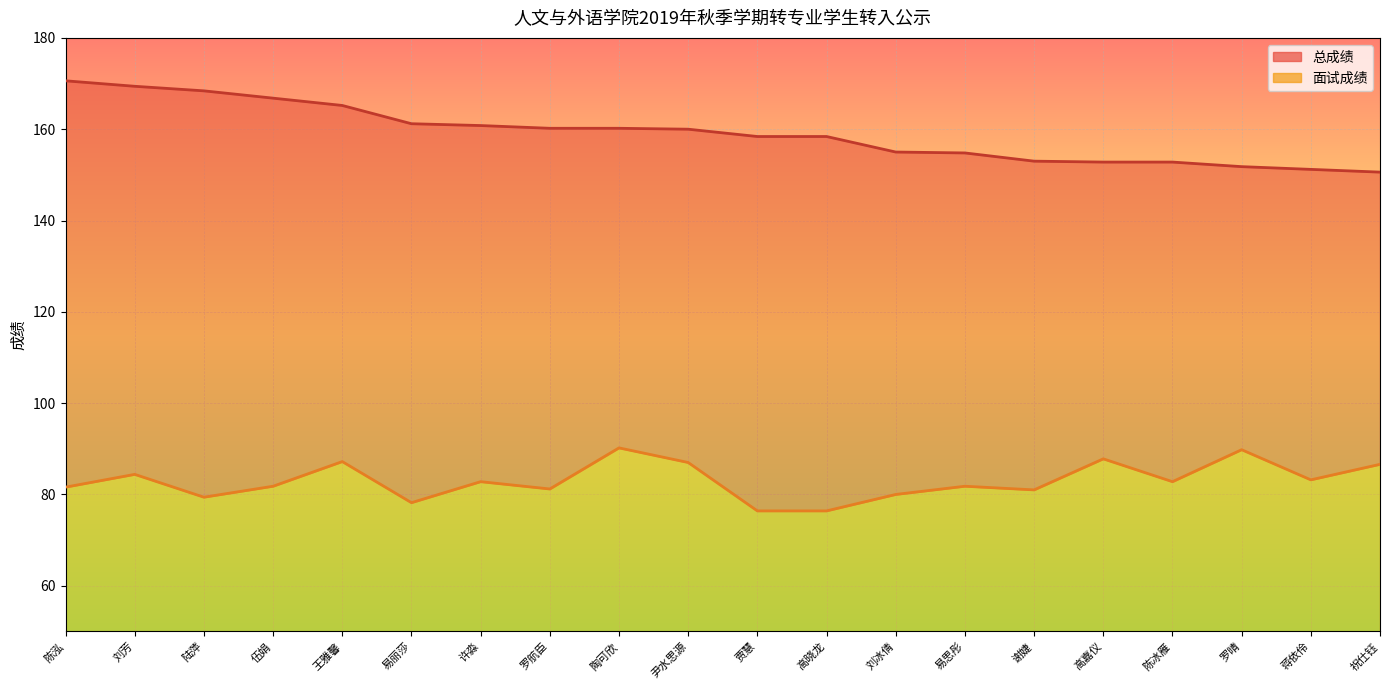

True or false: 总成绩 and 面试成绩 intersect in this chart.

False